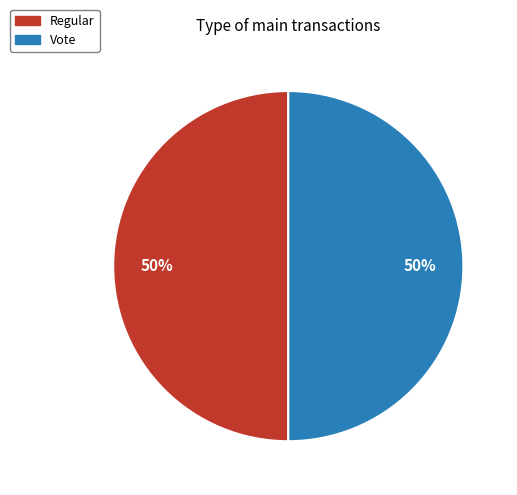

Is it true that Vote is 42% of the pie?

False